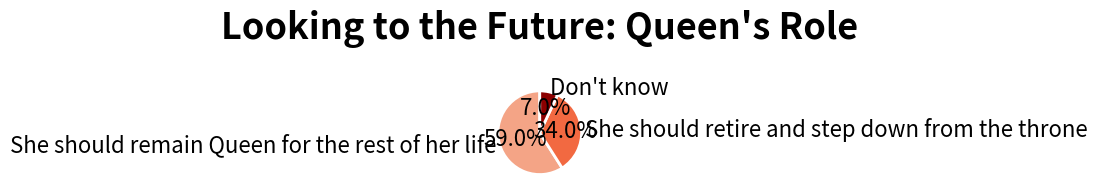

Count the number of slices in the pie.

3